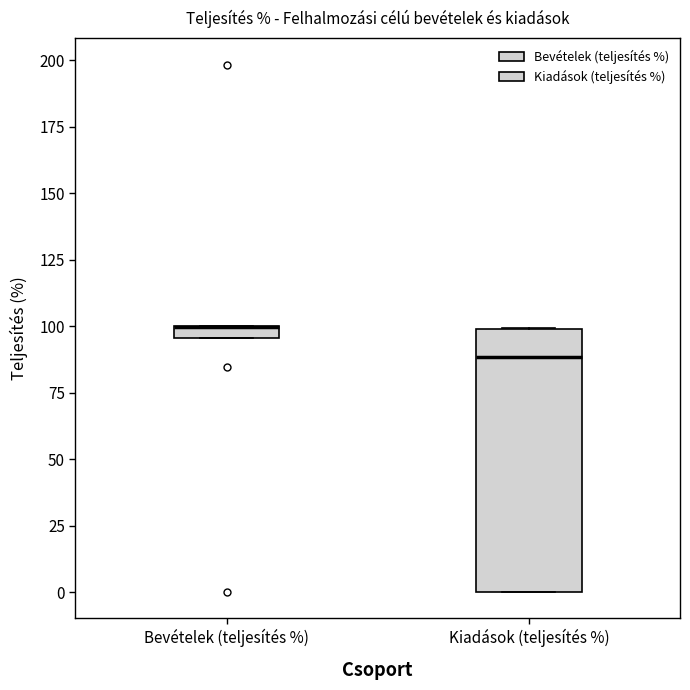

Which box is the tallest, from its lower edge to its upper edge?

Kiadások (teljesítés %)